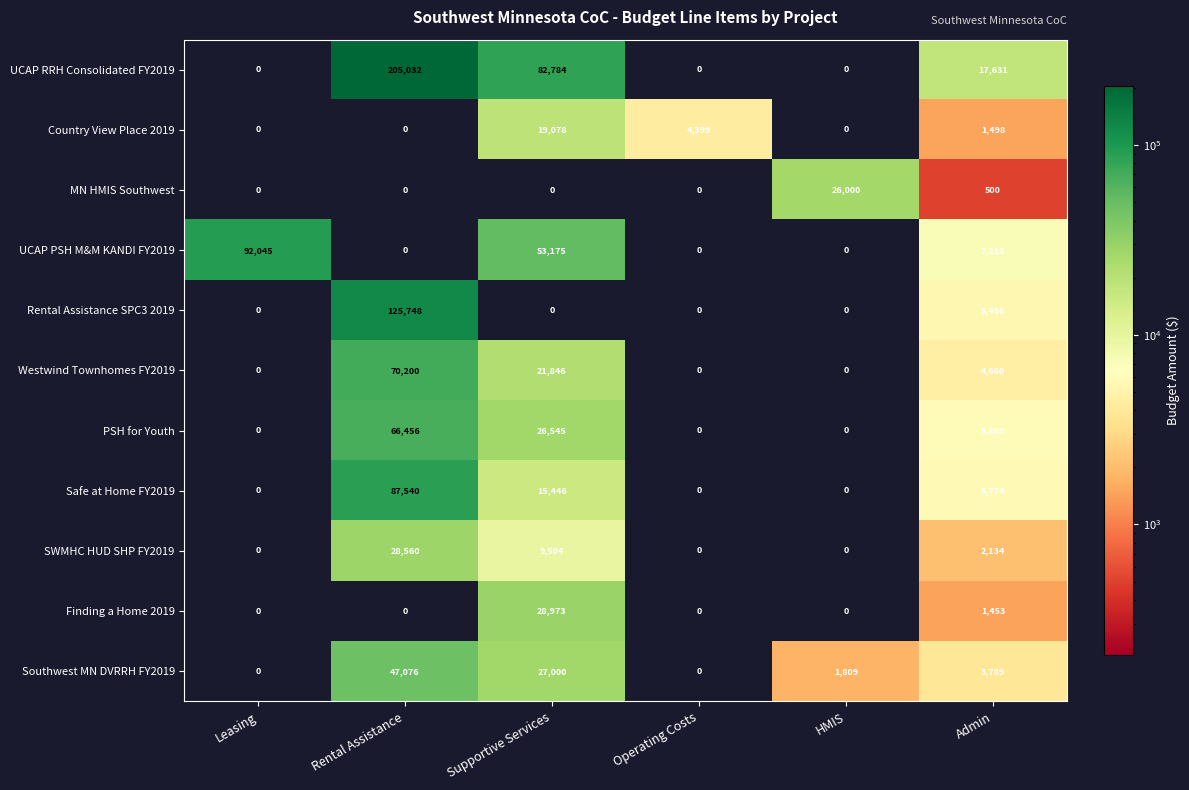

What is the total value across all series at Admin?

55996